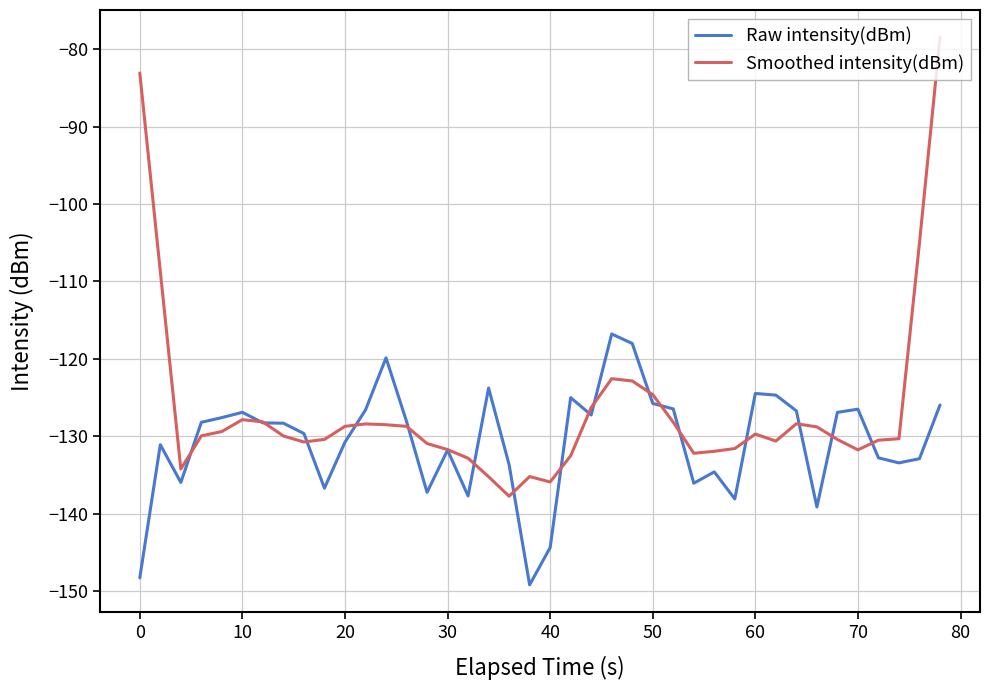

How many lines are shown in the chart?

2